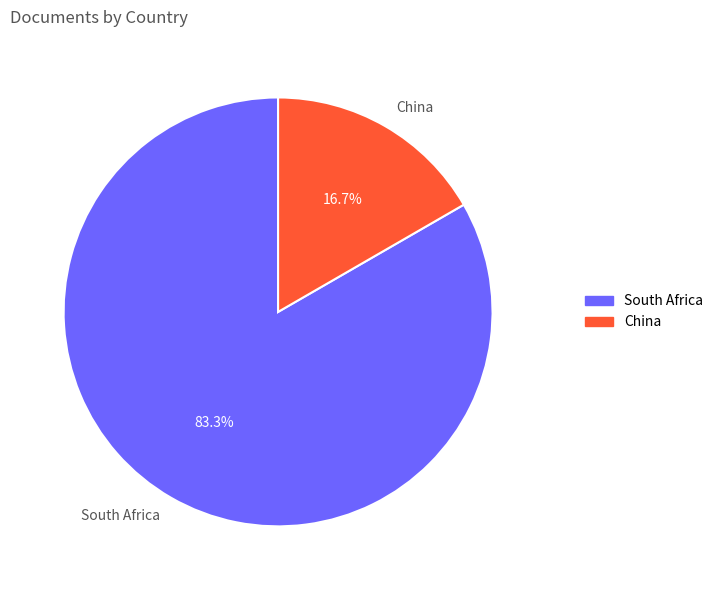

Which slice is the largest?

South Africa